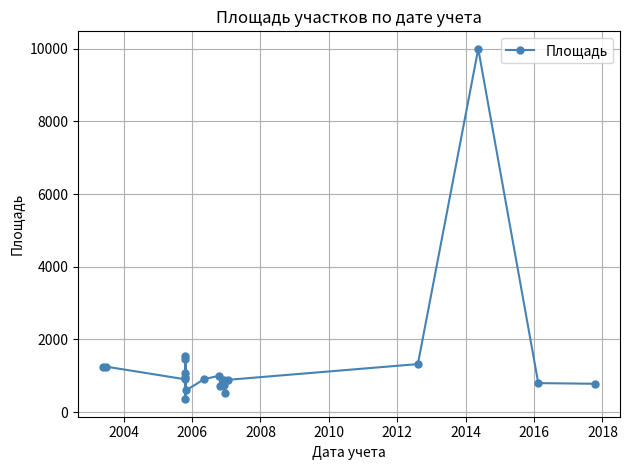

Does the chart have visible grid lines?

Yes